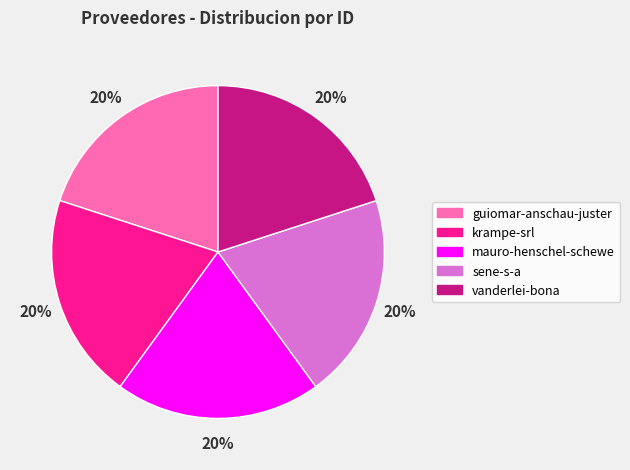

What is the ratio of the value at krampe-srl to the value at guiomar-anschau-juster?

1.0